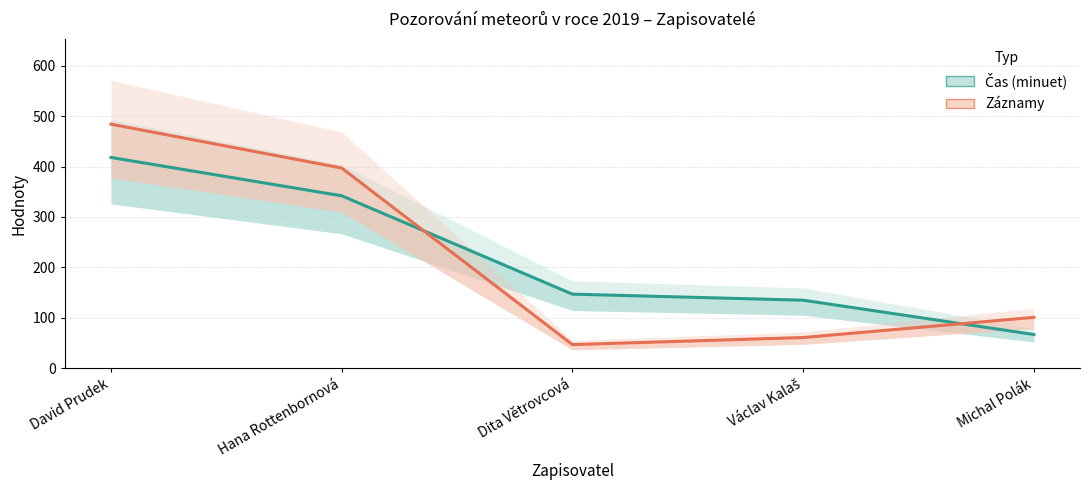

How many times do Čas (minuet) and Záznamy cross each other?

2